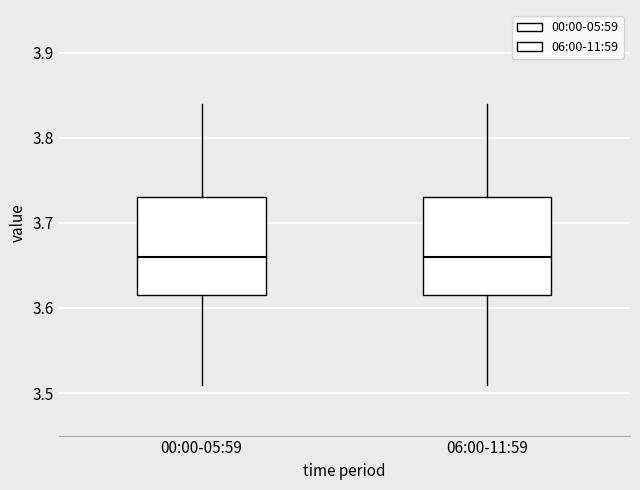

Reading left to right, read every box against the y-axis: the position of its median line, the range the box covers, and the ends of its whiskers. The values are not printed on the chart, so give them approximately, as read against the axis.

00:00-05:59: median 3.66, box 3.62 to 3.73, whiskers 3.51 to 3.84
06:00-11:59: median 3.66, box 3.62 to 3.73, whiskers 3.51 to 3.84